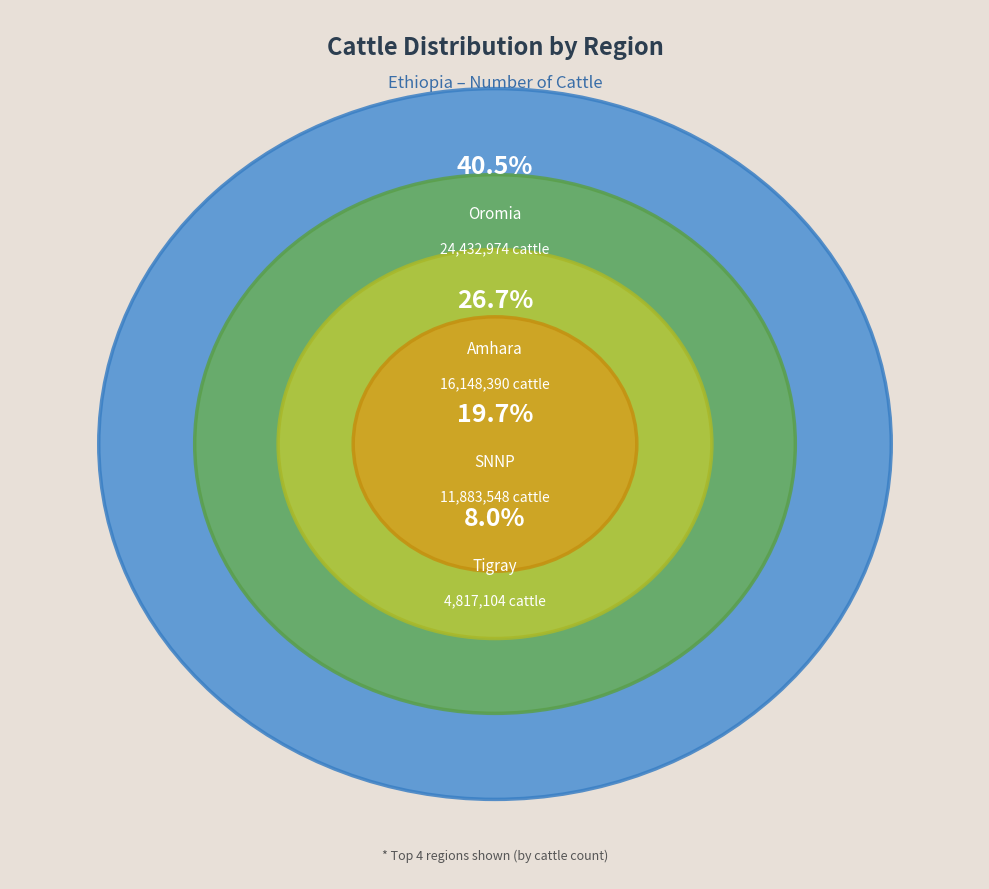

Is it true that Somale is 11% of the pie?

False